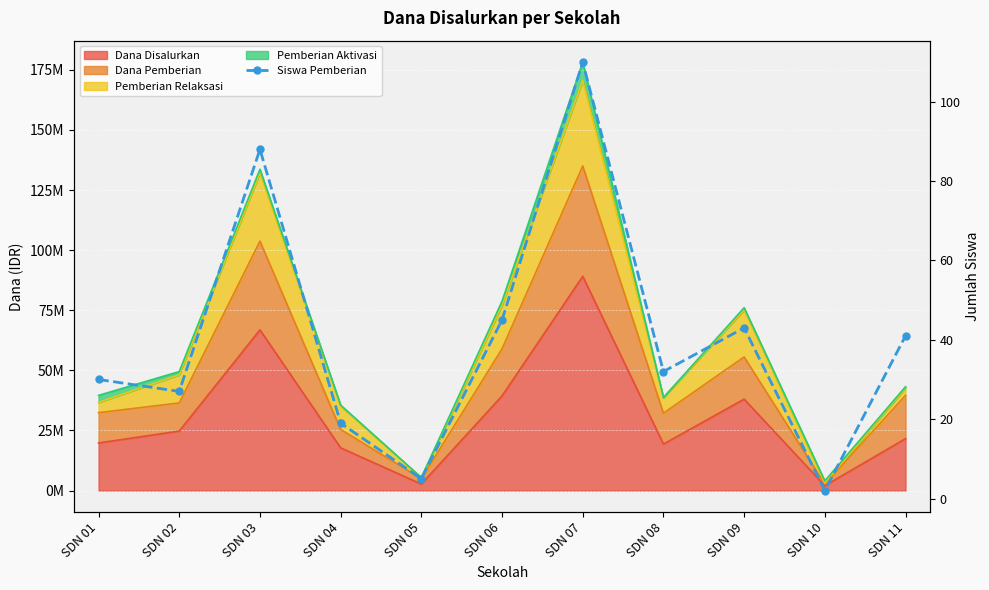

The chart shows a value of 1 at SDN 10. True or false?

False